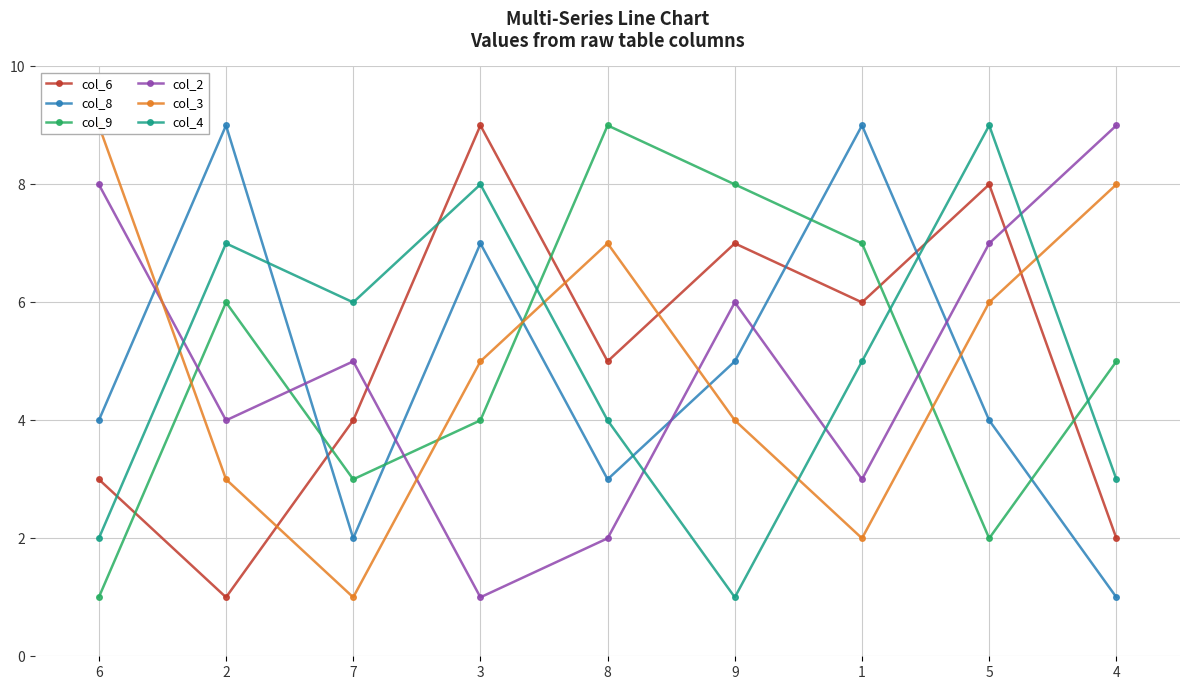

At which label does col_2 reach its peak?

4